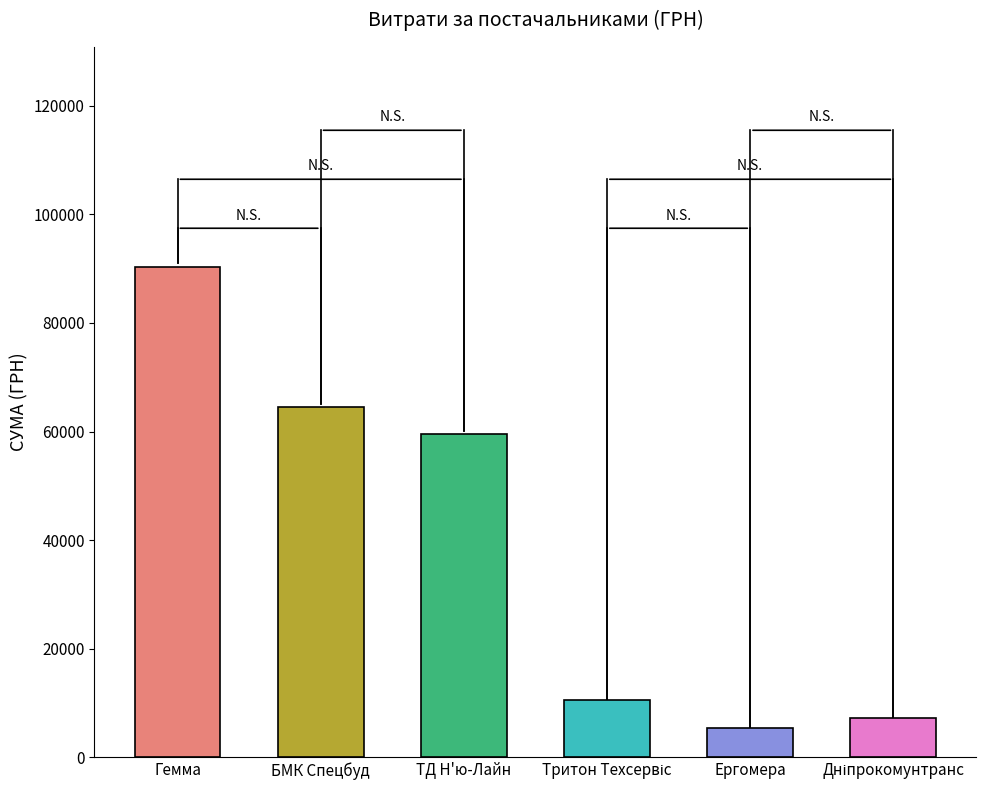

What is the label of the 4th bar from the right?

ТД Н'ю-Лайн